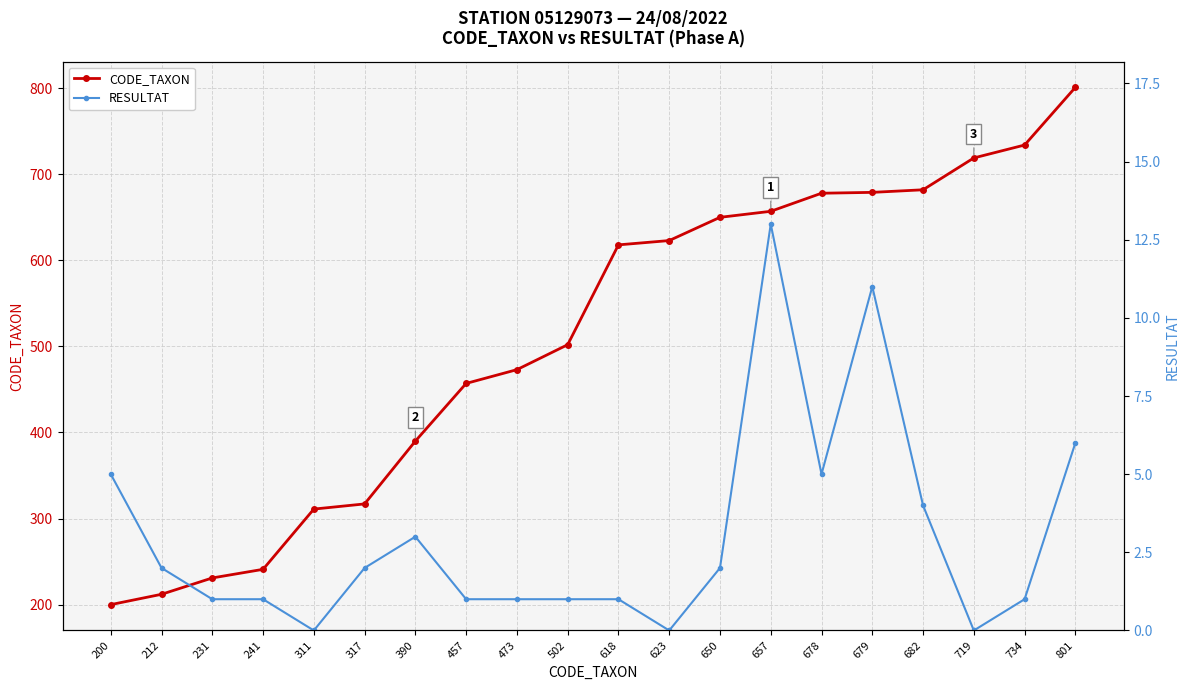

At how many categories does at least one series exceed 700?

3